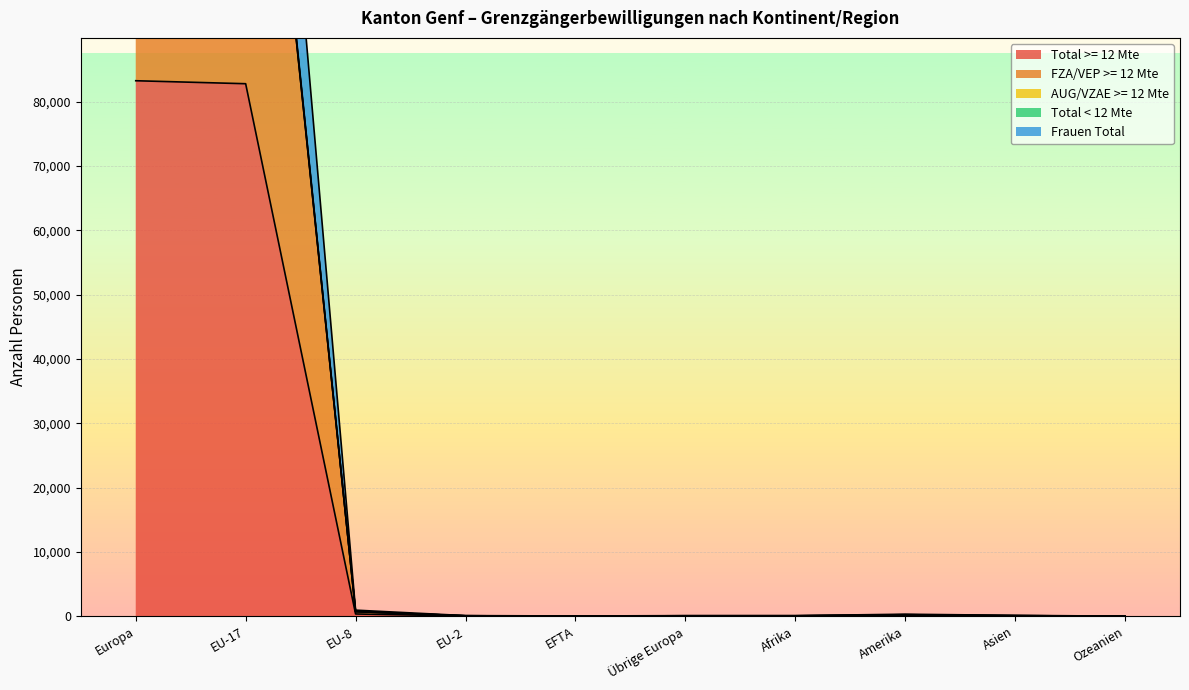

Reading left to right, what are all the values shown in this chart?

Total >= 12 Mte: 83227	82763	363	41	18	41	41	123	51	8
FZA/VEP >= 12 Mte: 166412	165526	726	82	36	41	41	123	51	8
Total < 12 Mte: 199788	198572	957	106	49	102	103	325	146	18
Frauen Total: 167192	166254	735	83	36	82	83	246	102	16